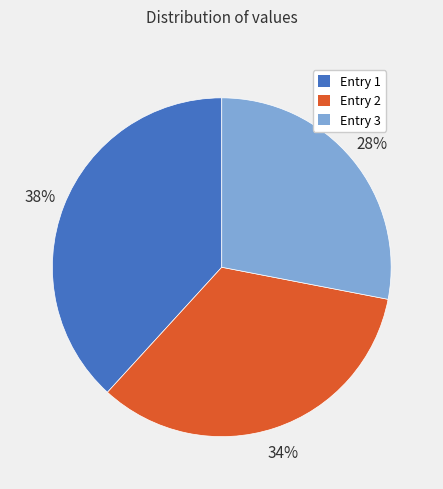

To the nearest percent, what is the average slice percentage?

33%